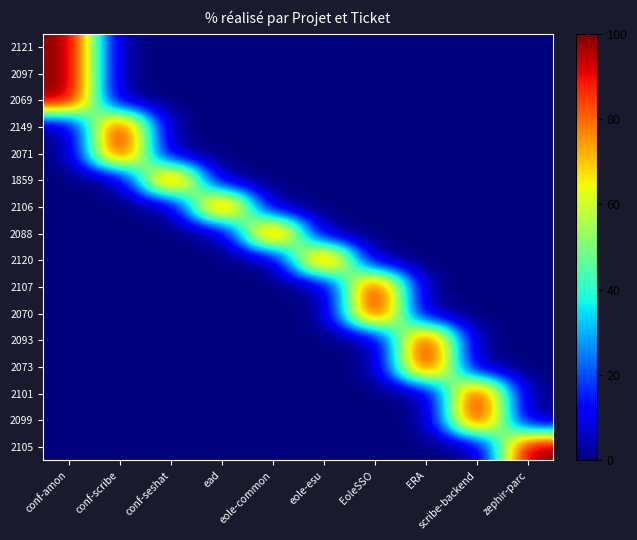

Reading right to left, extract all data points from this chart.

2121: zephir-parc=0	scribe-backend=0	ERA=0	EoleSSO=0	eole-esu=0	eole-common=0	ead=0	conf-seshat=0	conf-scribe=0	conf-amon=100
2097: zephir-parc=0	scribe-backend=0	ERA=0	EoleSSO=0	eole-esu=0	eole-common=0	ead=0	conf-seshat=0	conf-scribe=0	conf-amon=100
2069: zephir-parc=0	scribe-backend=0	ERA=0	EoleSSO=0	eole-esu=0	eole-common=0	ead=0	conf-seshat=0	conf-scribe=0	conf-amon=100
2149: zephir-parc=0	scribe-backend=0	ERA=0	EoleSSO=0	eole-esu=0	eole-common=0	ead=0	conf-seshat=0	conf-scribe=100	conf-amon=0
2071: zephir-parc=0	scribe-backend=0	ERA=0	EoleSSO=0	eole-esu=0	eole-common=0	ead=0	conf-seshat=0	conf-scribe=100	conf-amon=0
1859: zephir-parc=0	scribe-backend=0	ERA=0	EoleSSO=0	eole-esu=0	eole-common=0	ead=0	conf-seshat=100	conf-scribe=0	conf-amon=0
2106: zephir-parc=0	scribe-backend=0	ERA=0	EoleSSO=0	eole-esu=0	eole-common=0	ead=100	conf-seshat=0	conf-scribe=0	conf-amon=0
2088: zephir-parc=0	scribe-backend=0	ERA=0	EoleSSO=0	eole-esu=0	eole-common=100	ead=0	conf-seshat=0	conf-scribe=0	conf-amon=0
2120: zephir-parc=0	scribe-backend=0	ERA=0	EoleSSO=0	eole-esu=100	eole-common=0	ead=0	conf-seshat=0	conf-scribe=0	conf-amon=0
2107: zephir-parc=0	scribe-backend=0	ERA=0	EoleSSO=100	eole-esu=0	eole-common=0	ead=0	conf-seshat=0	conf-scribe=0	conf-amon=0
2070: zephir-parc=0	scribe-backend=0	ERA=0	EoleSSO=100	eole-esu=0	eole-common=0	ead=0	conf-seshat=0	conf-scribe=0	conf-amon=0
2093: zephir-parc=0	scribe-backend=0	ERA=100	EoleSSO=0	eole-esu=0	eole-common=0	ead=0	conf-seshat=0	conf-scribe=0	conf-amon=0
2073: zephir-parc=0	scribe-backend=0	ERA=100	EoleSSO=0	eole-esu=0	eole-common=0	ead=0	conf-seshat=0	conf-scribe=0	conf-amon=0
2101: zephir-parc=0	scribe-backend=100	ERA=0	EoleSSO=0	eole-esu=0	eole-common=0	ead=0	conf-seshat=0	conf-scribe=0	conf-amon=0
2099: zephir-parc=0	scribe-backend=100	ERA=0	EoleSSO=0	eole-esu=0	eole-common=0	ead=0	conf-seshat=0	conf-scribe=0	conf-amon=0
2105: zephir-parc=100	scribe-backend=0	ERA=0	EoleSSO=0	eole-esu=0	eole-common=0	ead=0	conf-seshat=0	conf-scribe=0	conf-amon=0